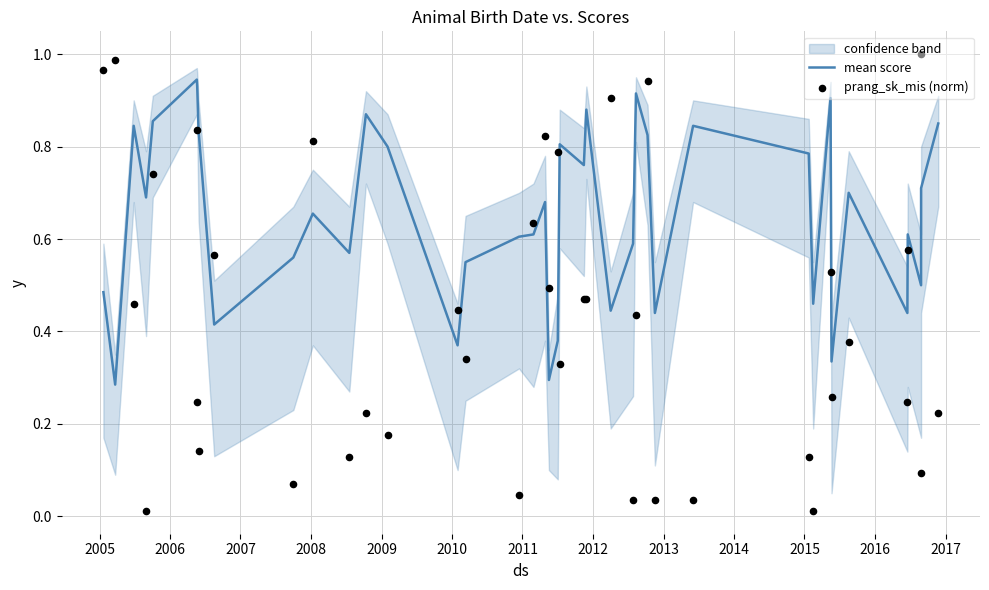

At how many categories does at least one series exceed 0?

40